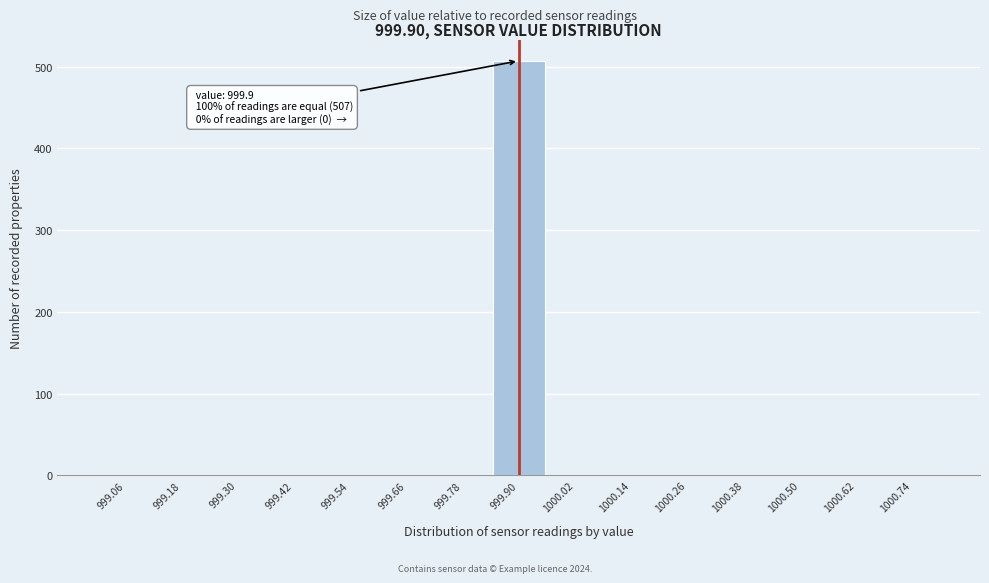

Over which range of the x-axis is the bar tallest?

999.84 to 999.96